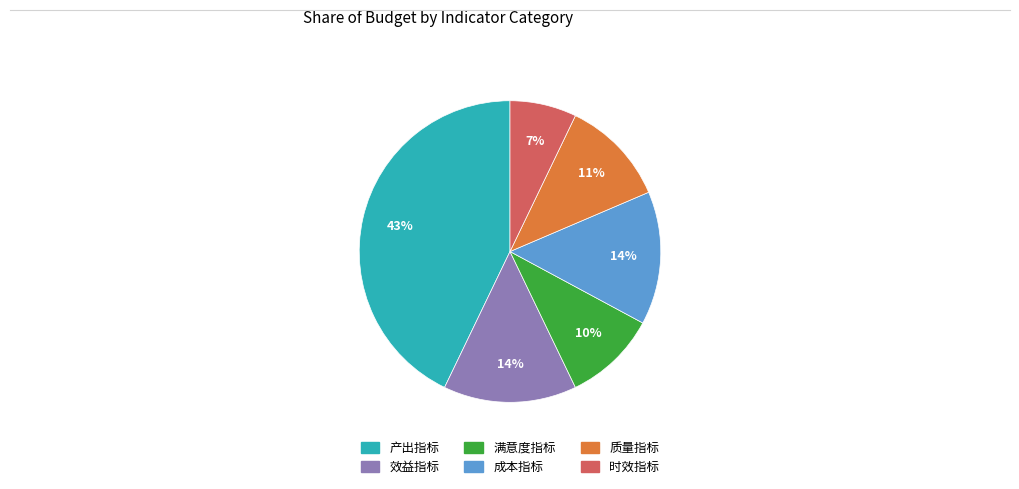

Is it true that 成本指标 is 14% of the pie?

True